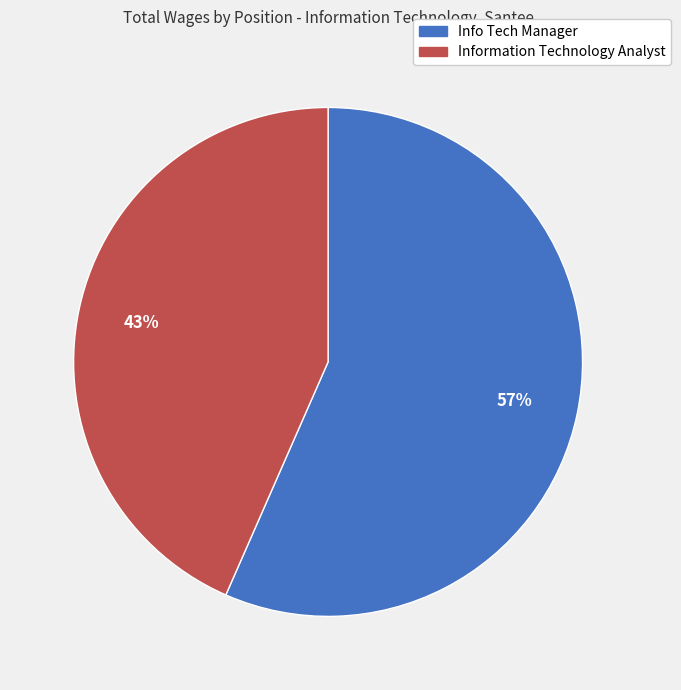

To the nearest percent, what is the average slice percentage?

50%